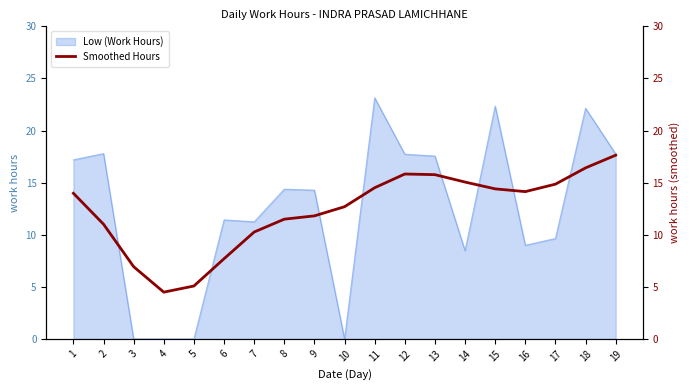

How many interior local peaks (higher than both neighbors) does the data have?

1